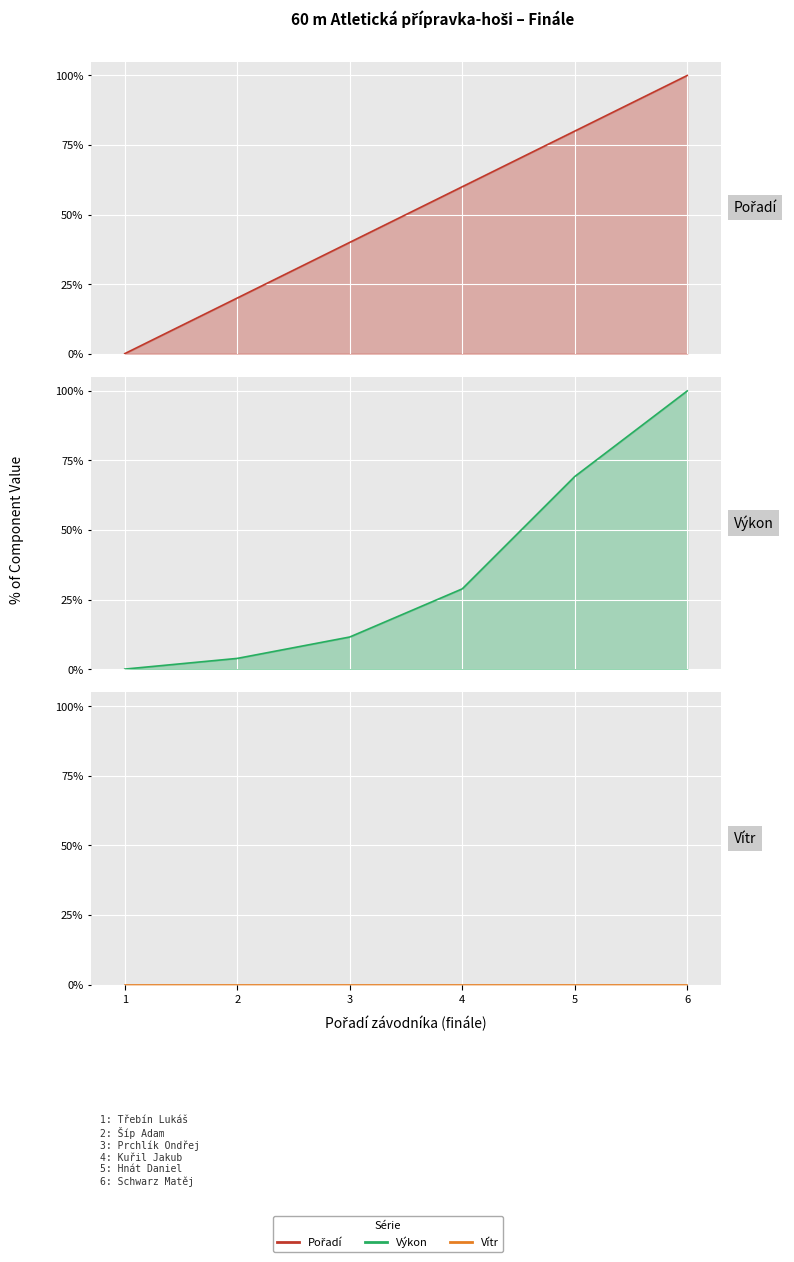

Which has a higher value, 4 or 6?

6